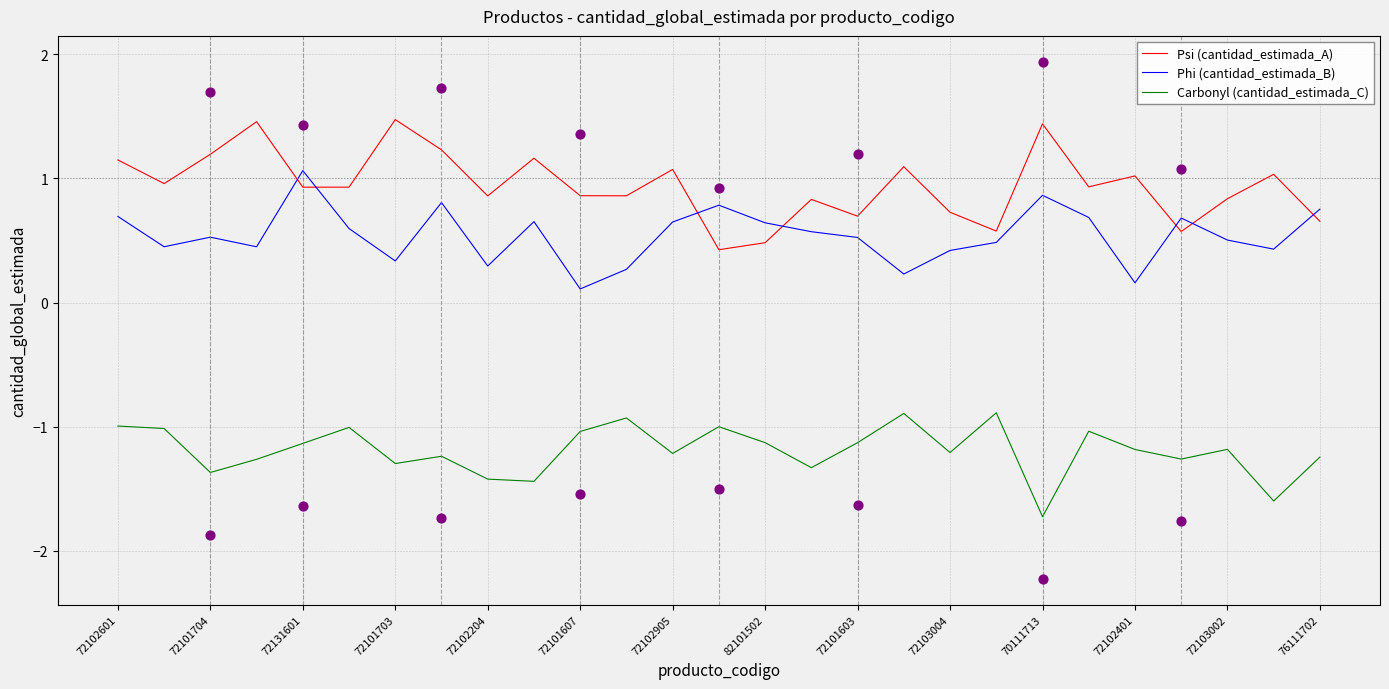

True or false: Phi (cantidad_estimada_B) and Carbonyl (cantidad_estimada_C) cross at least once.

False